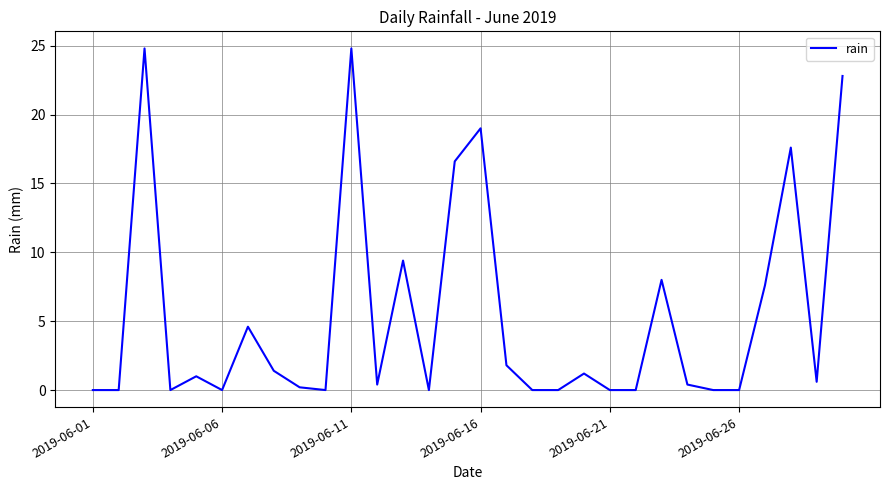

What is the difference between the maximum and minimum values?

24.8